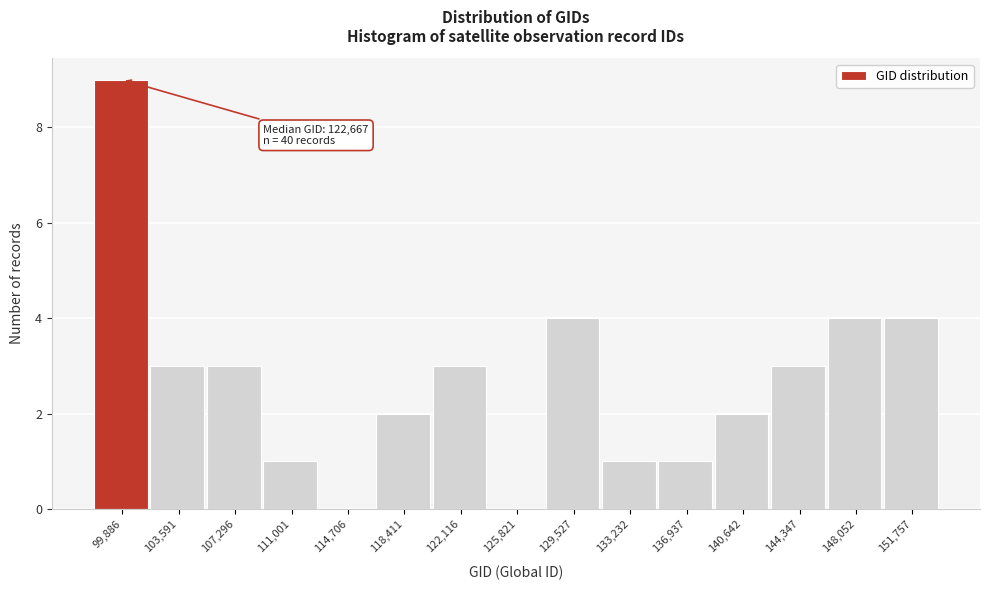

Reading left to right, what are all the values shown in this chart?

99,886=9	103,591=3	107,296=3	111,001=1	114,706=0	118,411=2	122,116=3	125,821=0	129,527=4	133,232=1	136,937=1	140,642=2	144,347=3	148,052=4	151,757=4